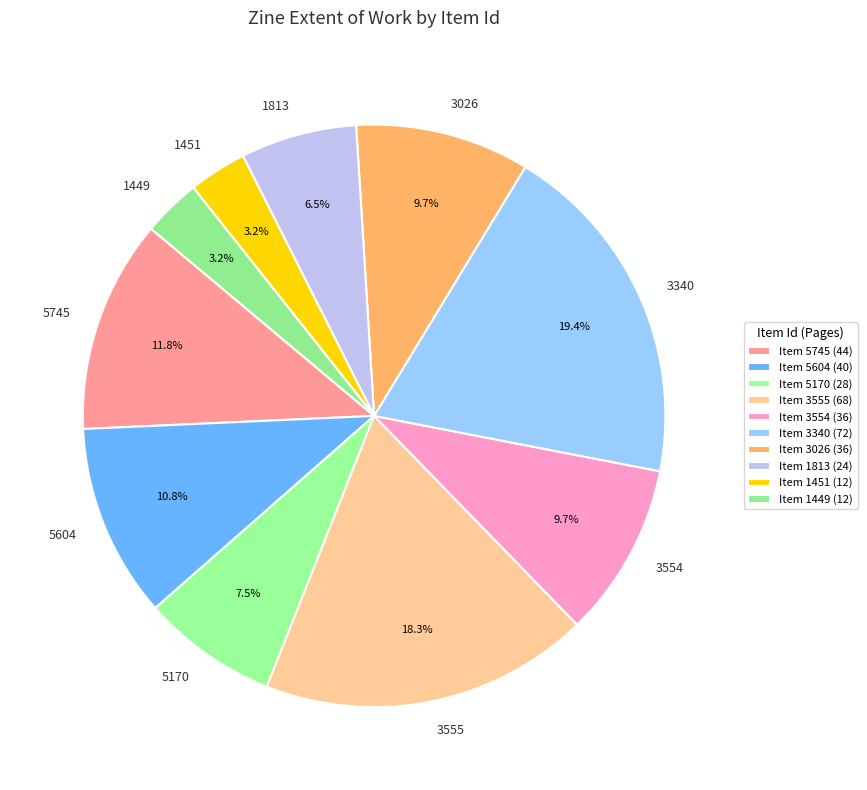

Does 1449 account for over 50% of the chart?

No